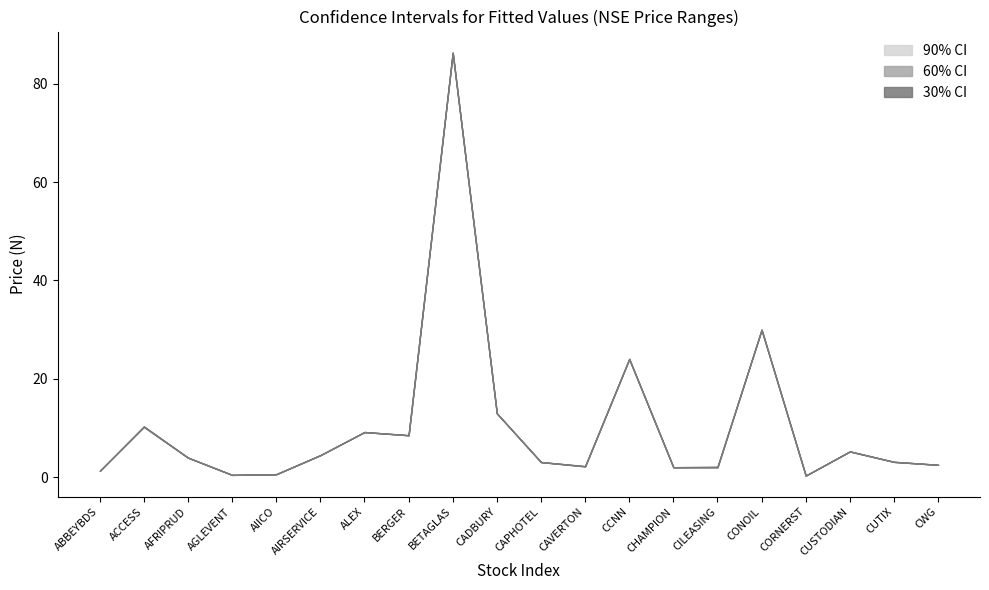

What is the difference between the maximum and second lowest values in the Close (N) series?

85.8